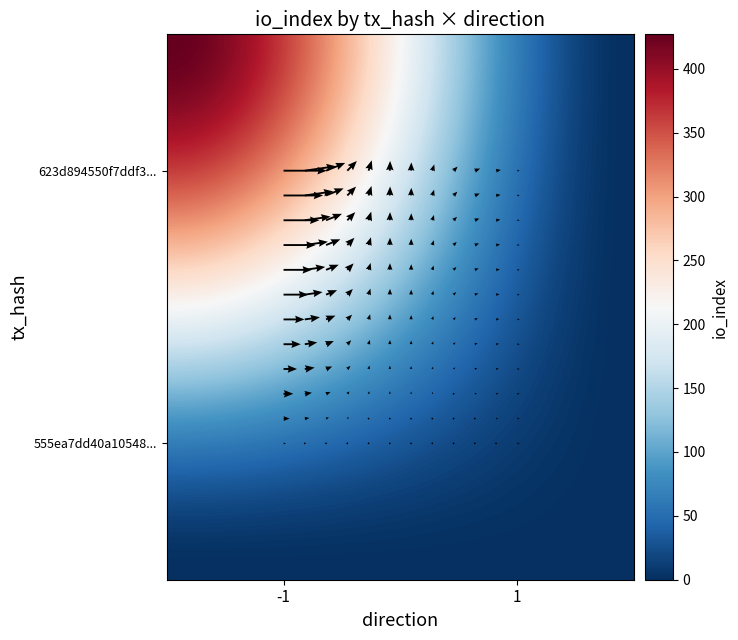

Rank the series by their average value, from highest to lowest.

623d894550f7ddf344a95f084c7432a94062176, 555ea7dd40a1054892976c909043ba7d165683d